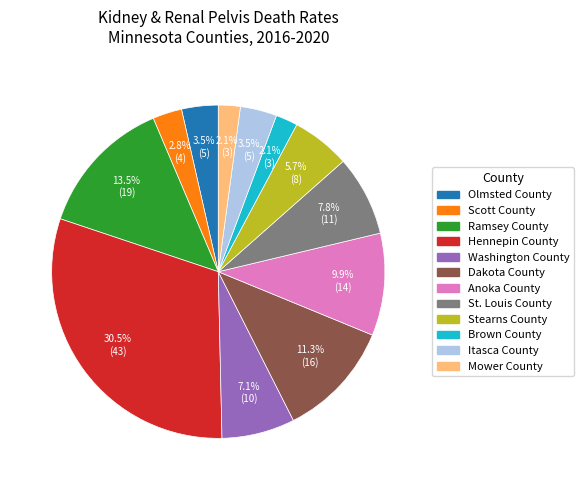

To the nearest percent, what is the combined percentage of Olmsted County and Itasca County?

7%